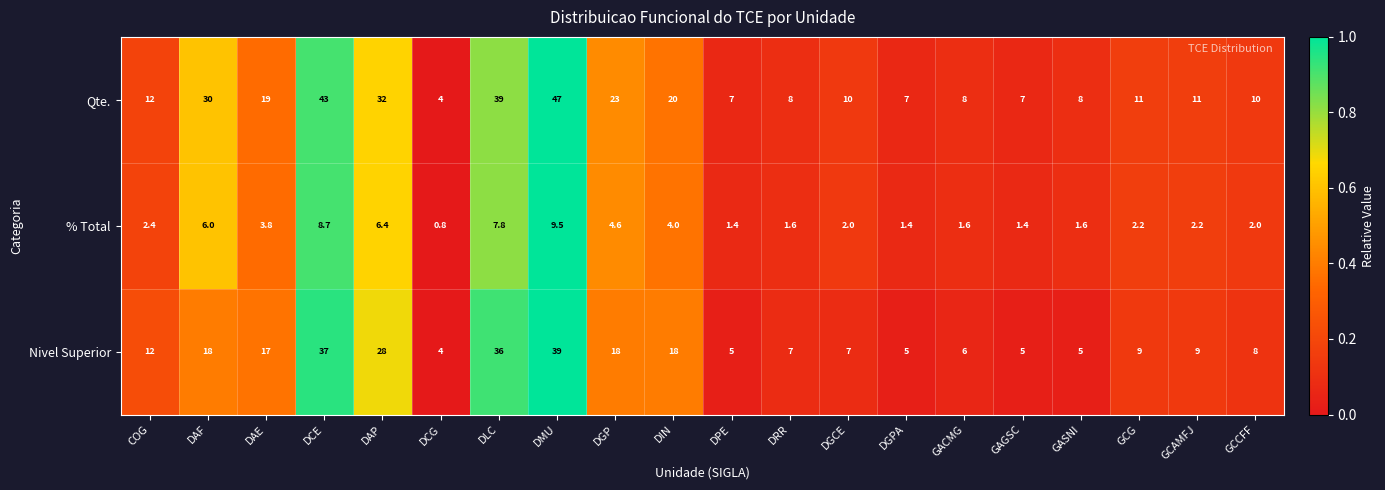

Where does the Qte. series first go above 11?

COG